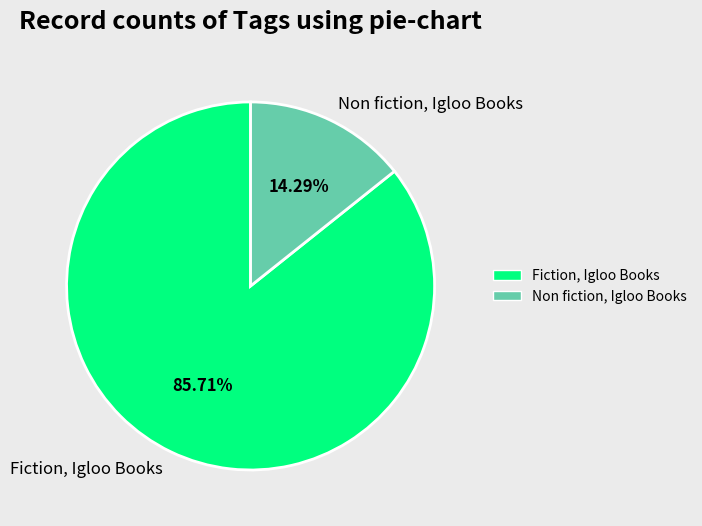

To the nearest percent, what is the difference between the largest and smallest slice percentages?

71%